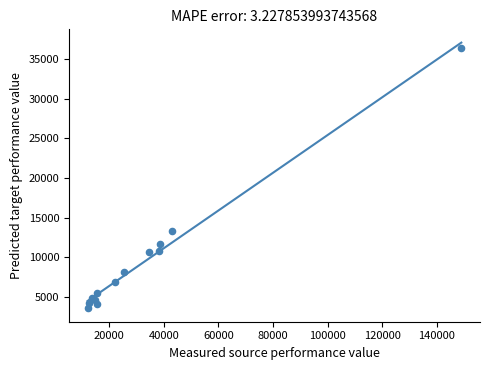

What Y value in the scatter plot is closest to 20014?

13274